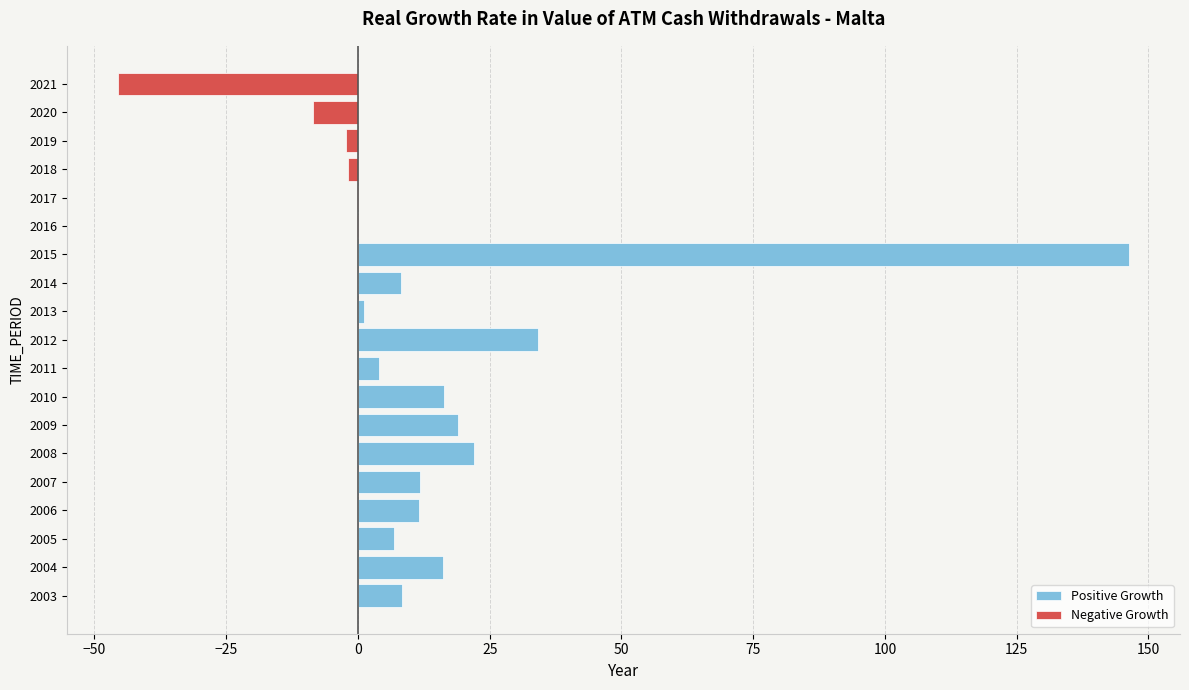

What is the smallest value displayed?

-45.6